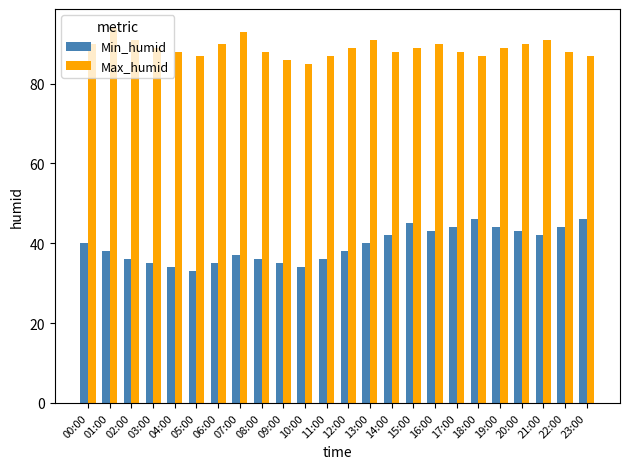

Reading left to right, transcribe all the data shown in this chart.

Min_humid: 40	38	36	35	34	33	35	37	36	35	34	36	38	40	42	45	43	44	46	44	43	42	44	46
Max_humid: 90	94	91	89	88	87	90	93	88	86	85	87	89	91	88	89	90	88	87	89	90	91	88	87